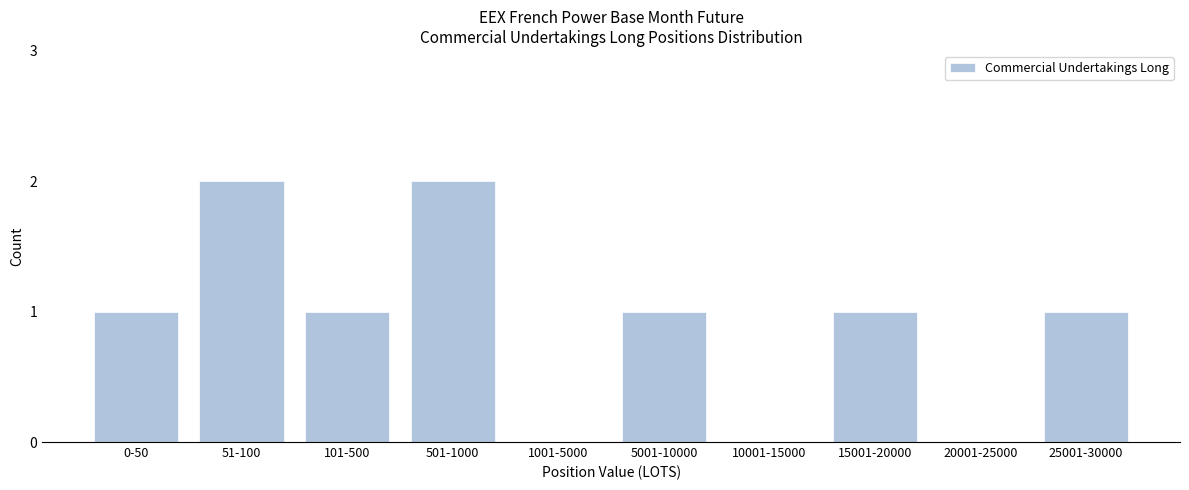

Reading left to right, what are all the values shown in this chart?

0-50=1	51-100=2	101-500=1	501-1000=2	1001-5000=0	5001-10000=1	10001-15000=0	15001-20000=1	20001-25000=0	25001-30000=1